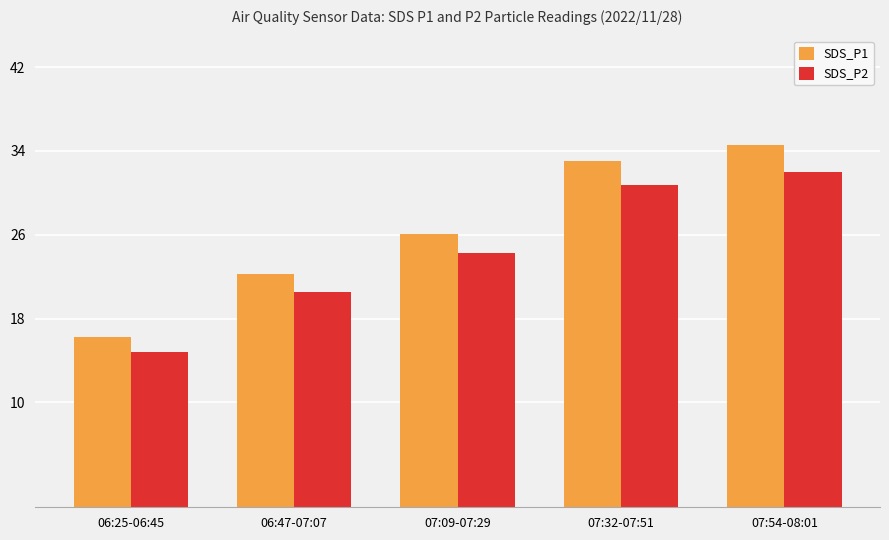

True or false: SDS_P1 has a value of 16.9 at 07:32-07:51.

False